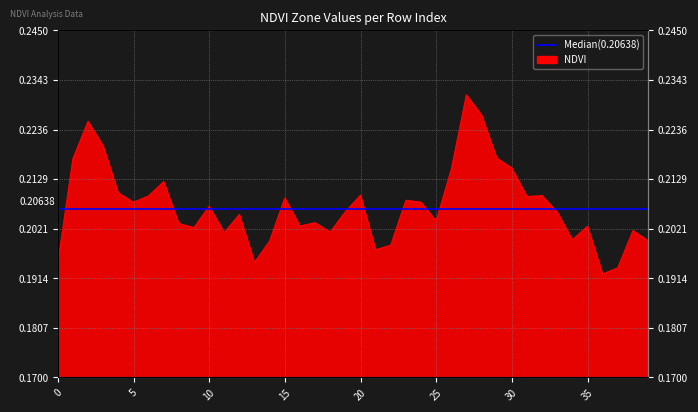

At which category does the data reach its first local valley?

5